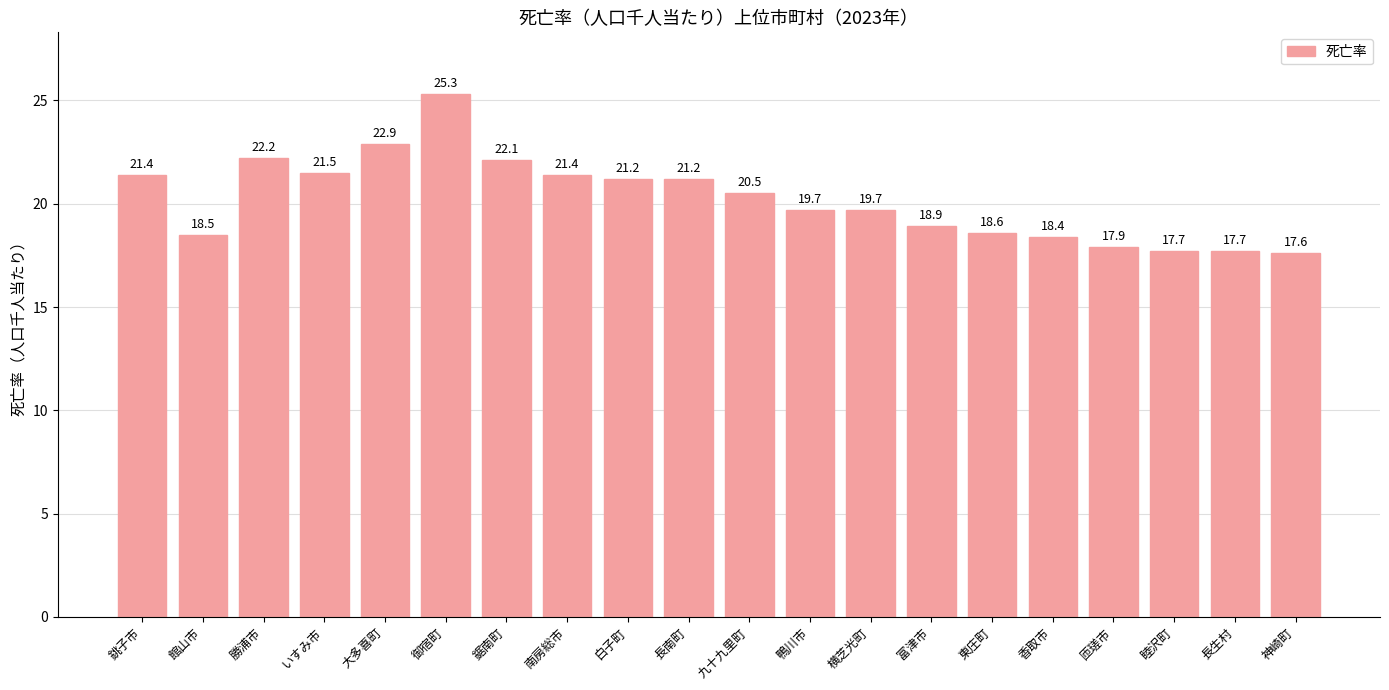

Read the value at 南房総市.

21.4